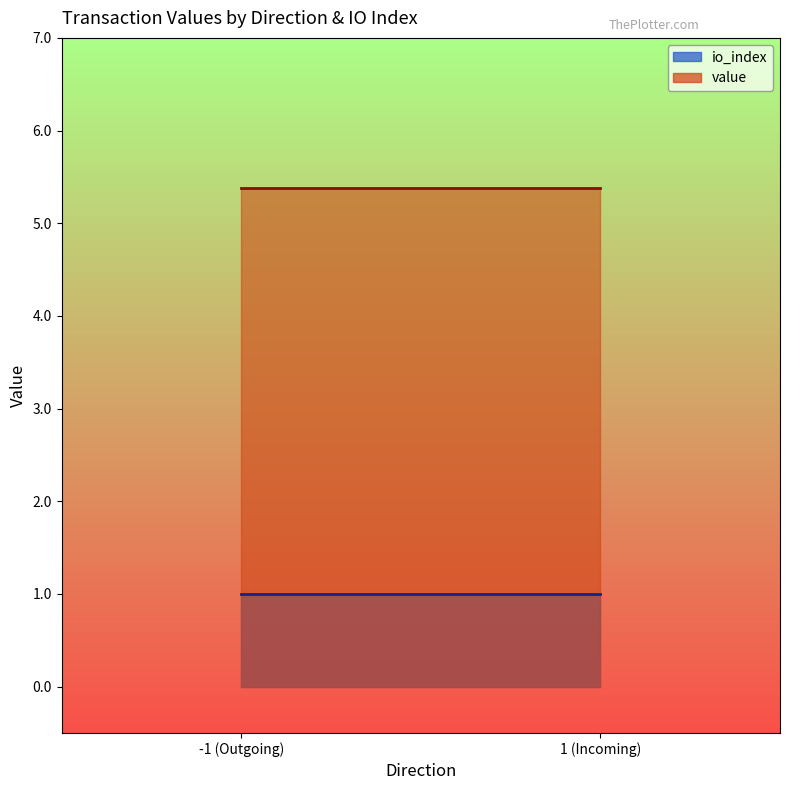

What position from the left is -1 (Outgoing)?

1